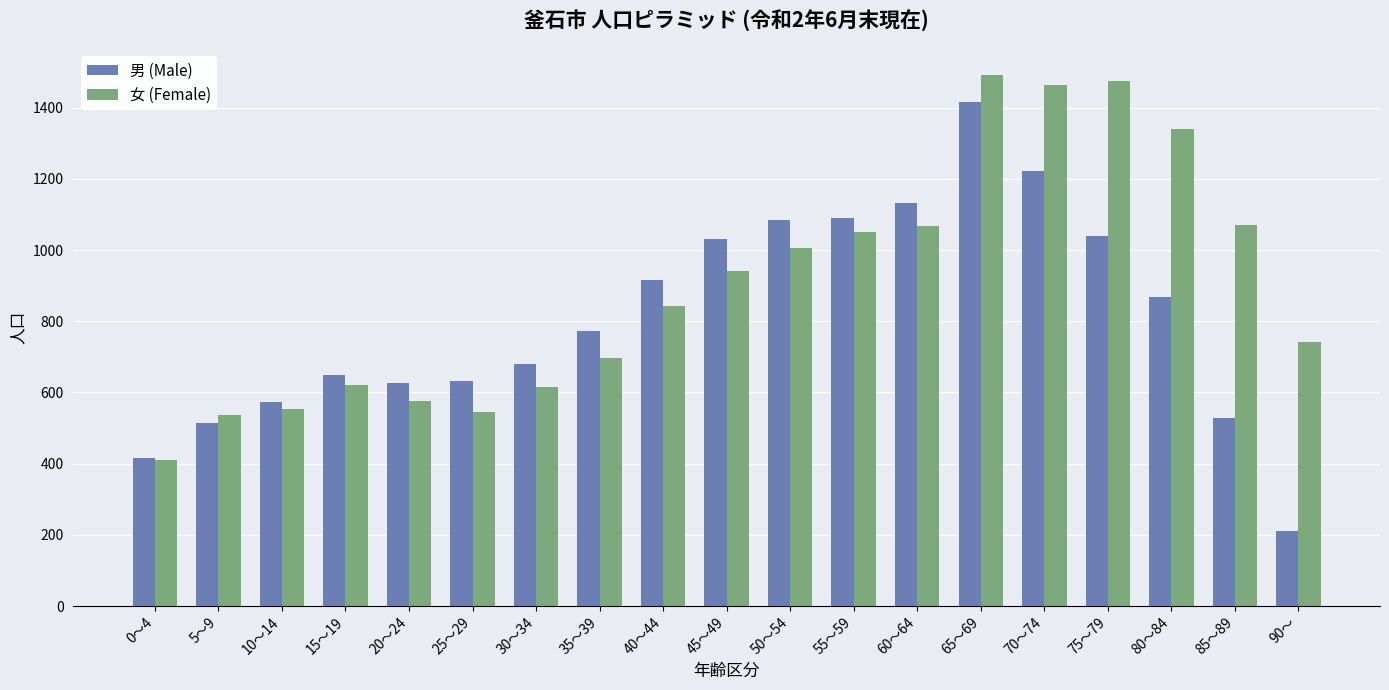

What are all the series names shown in the legend?

男 (Male), 女 (Female)